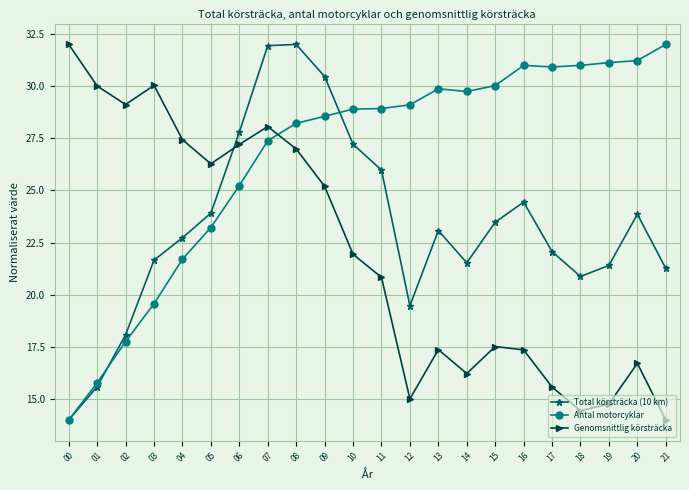

What is the difference between the Total körsträcka (10 km) values at 02 and 00?

4.1